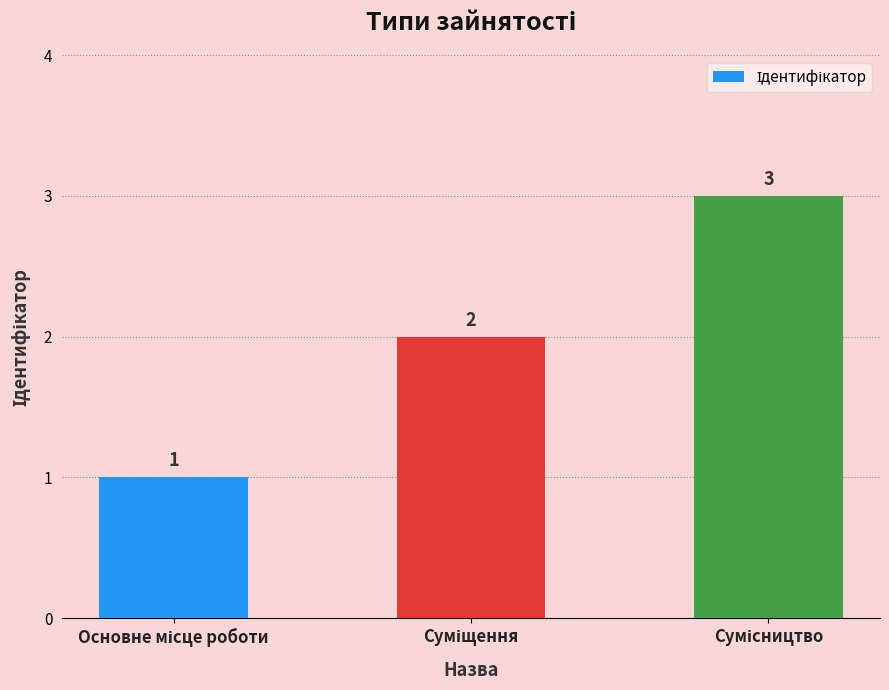

What is the sum of all values?

6